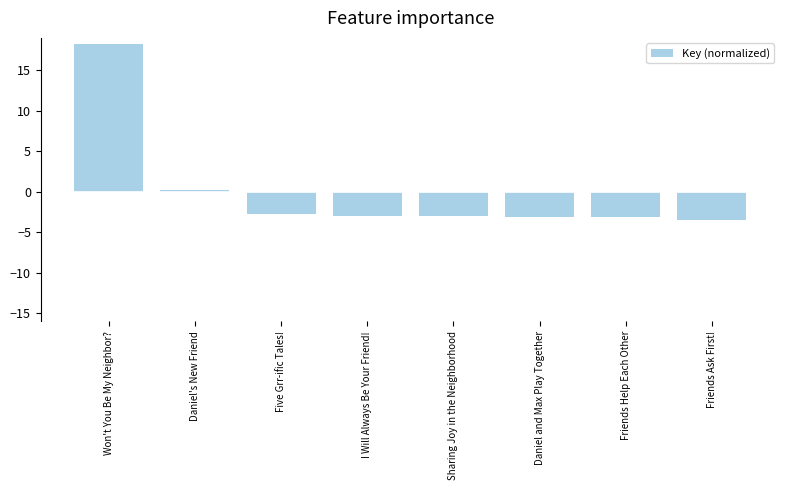

Are the bars grouped side by side (vs. stacked)?

No